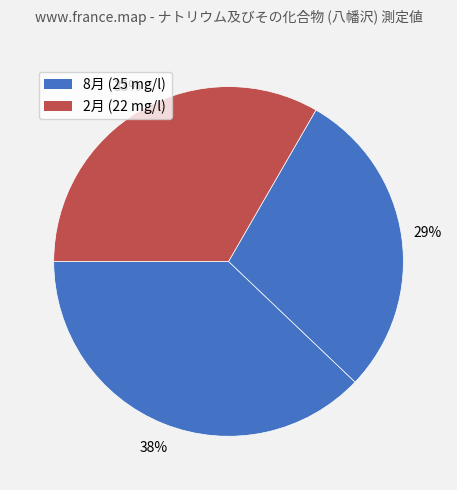

How many segments does this pie chart have?

3